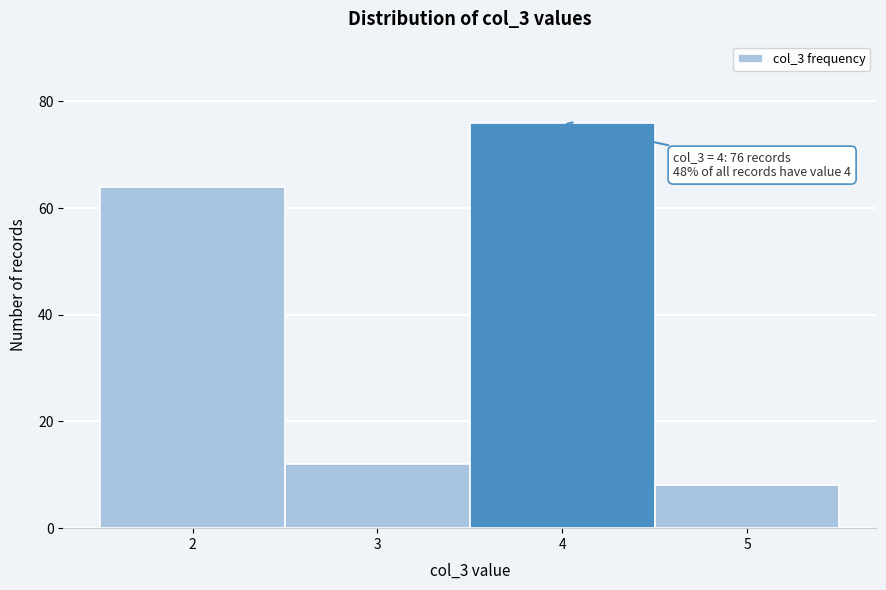

Over which range of the x-axis is the bar tallest?

3.5 to 4.5